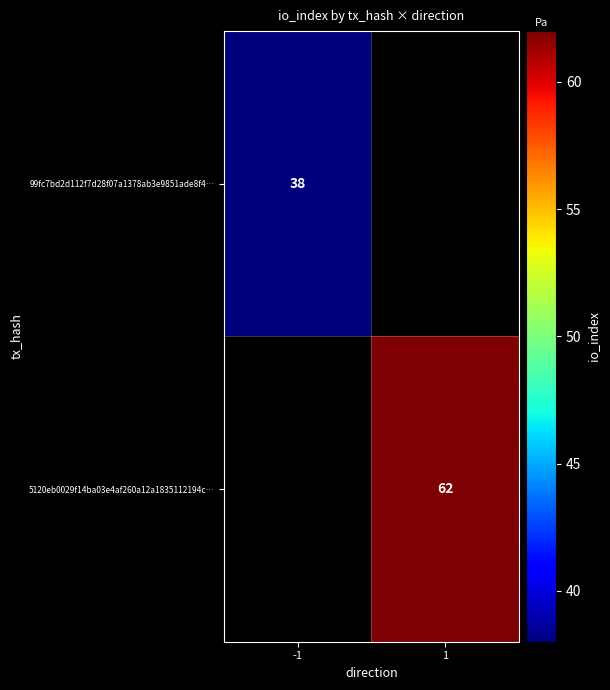

True or false: 99fc7bd2d112f7d28f07a1378ab3e9851ade8f4… has a value of 57.7 at -1.

False